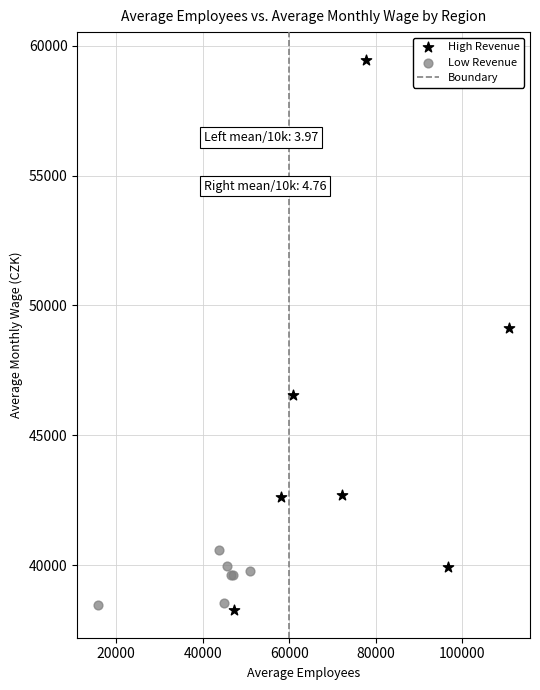

Which series has the largest Y range (max minus min)?

High Revenue